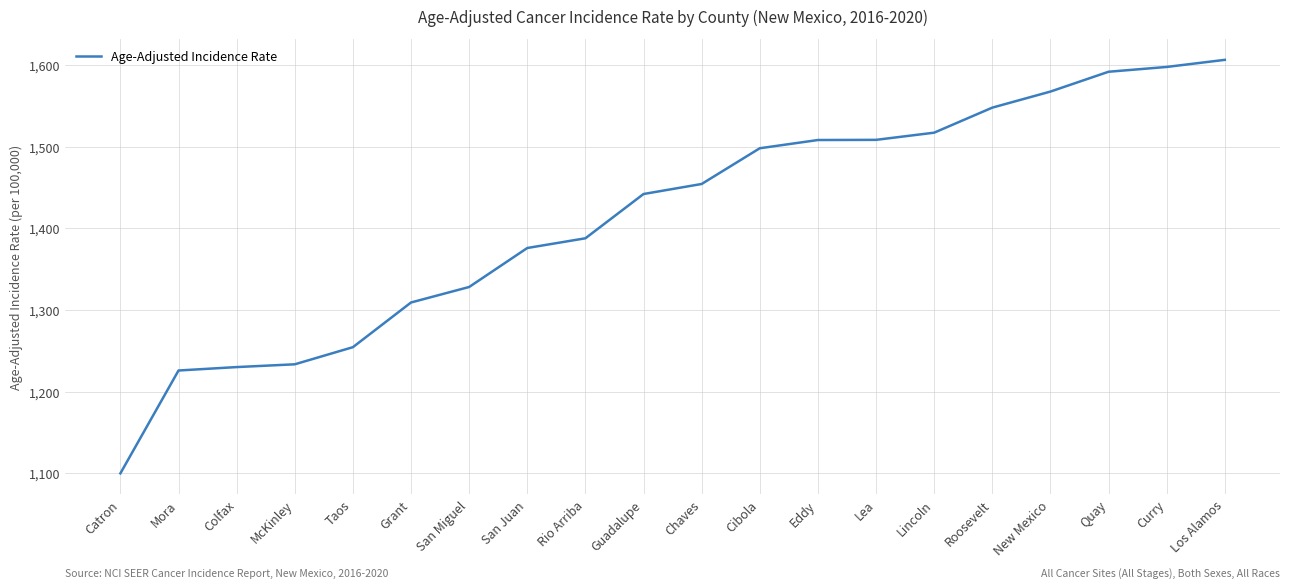

The chart shows a value of 1225.8 at Mora. True or false?

True